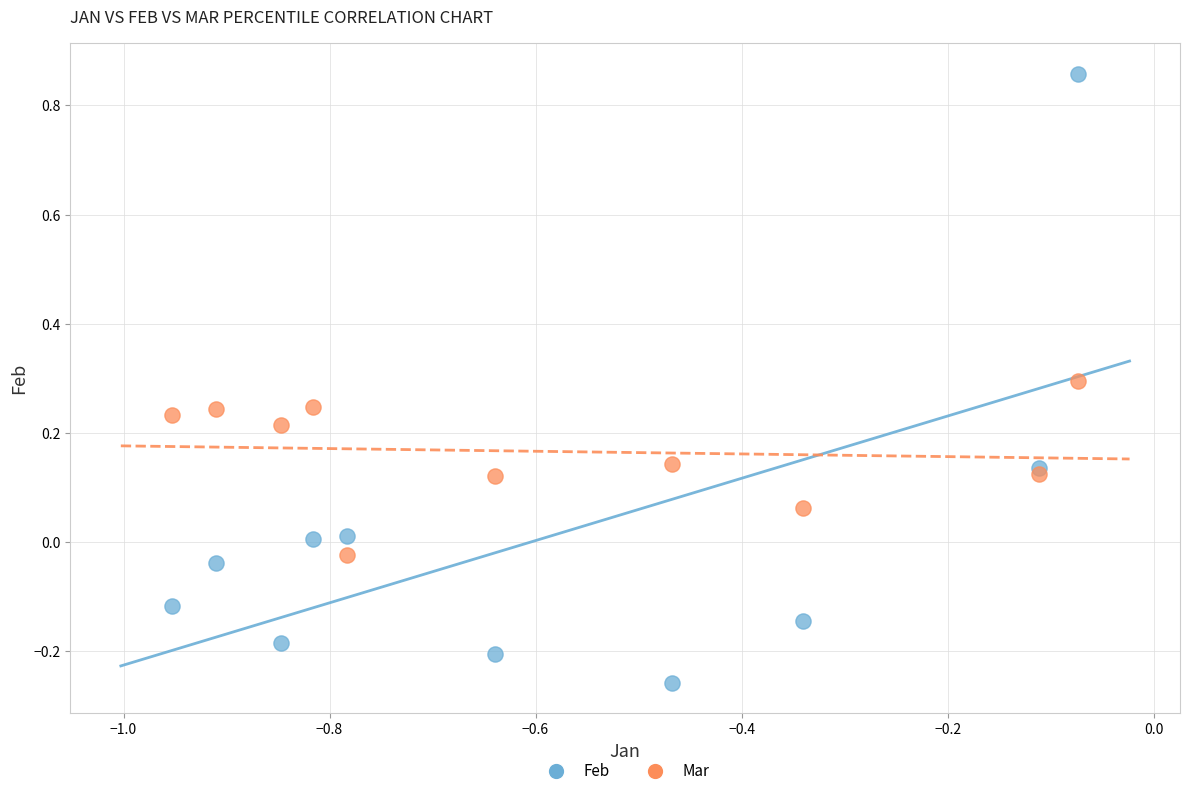

Which series contains the lowest Y value?

Feb